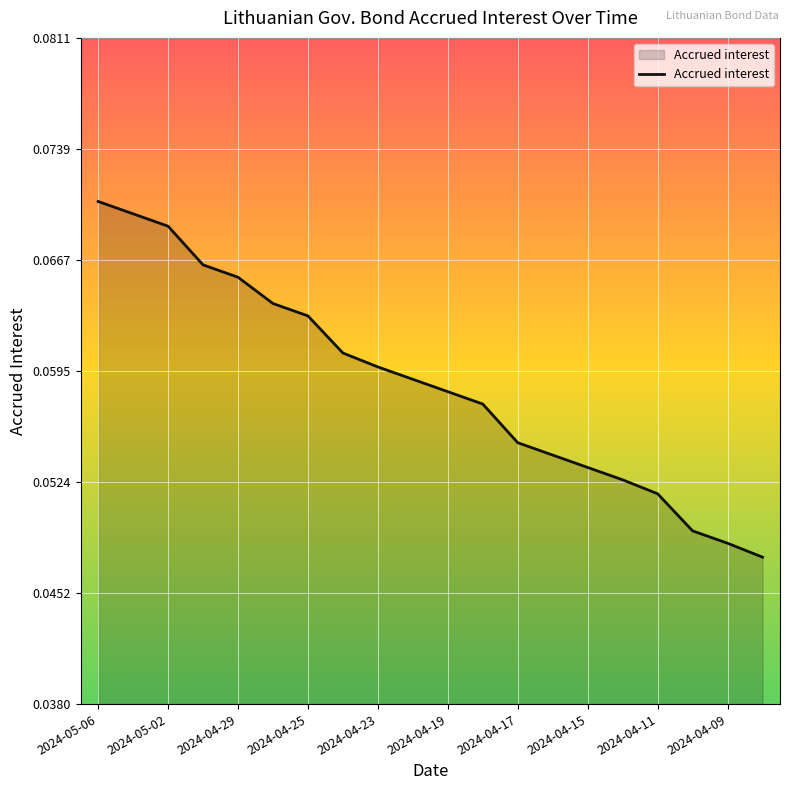

True or false: there are more than 1 points higher than both neighbors.

False